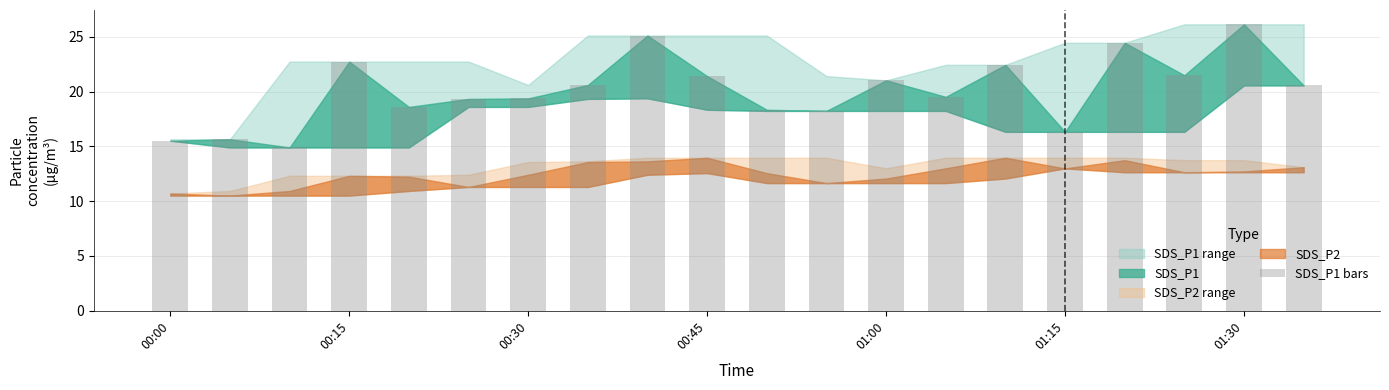

What is the difference between the second highest and second lowest values?

9.6